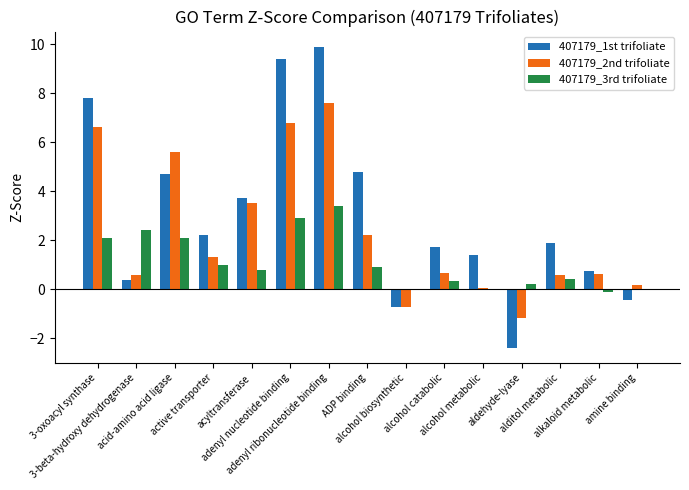

The 407179_3rd trifoliate series shows 1.6 at active transporter. True or false?

False